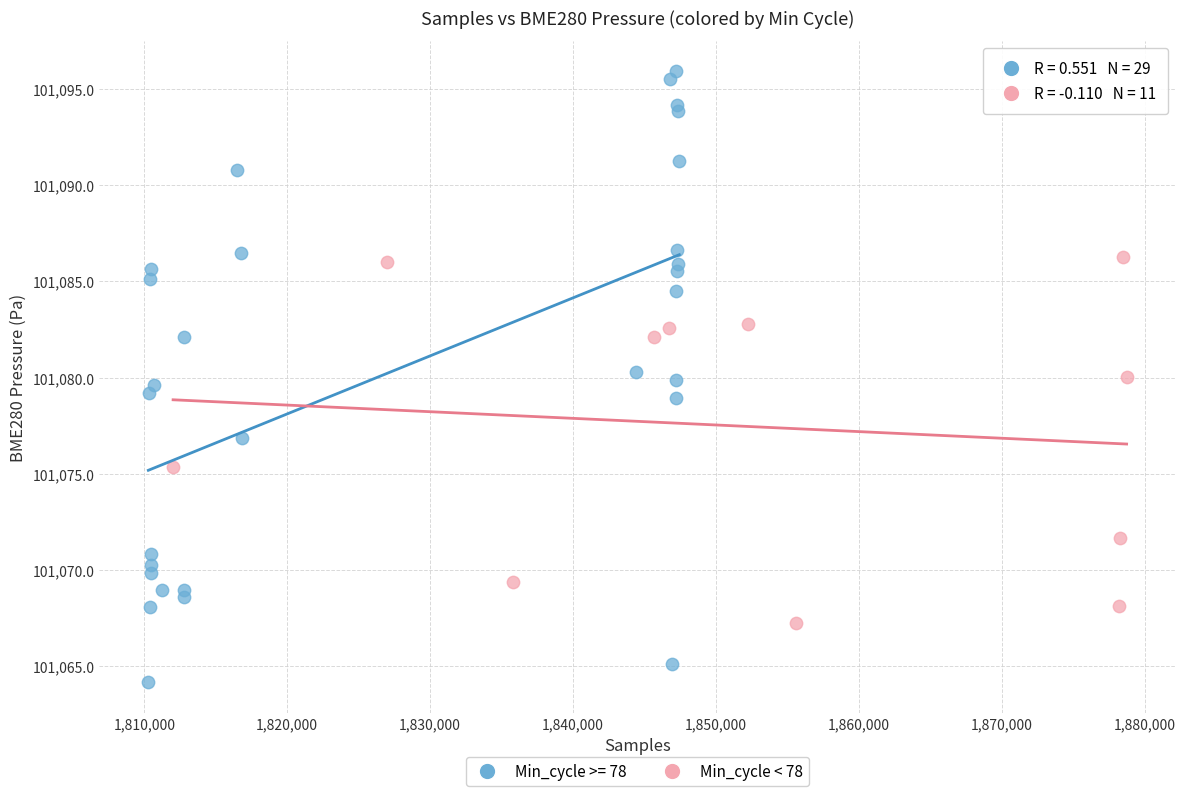

Which series contains the highest Y value?

Min_cycle >= 78